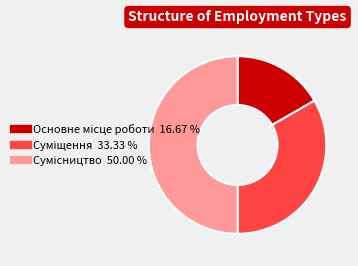

How many slices are in this pie chart?

3